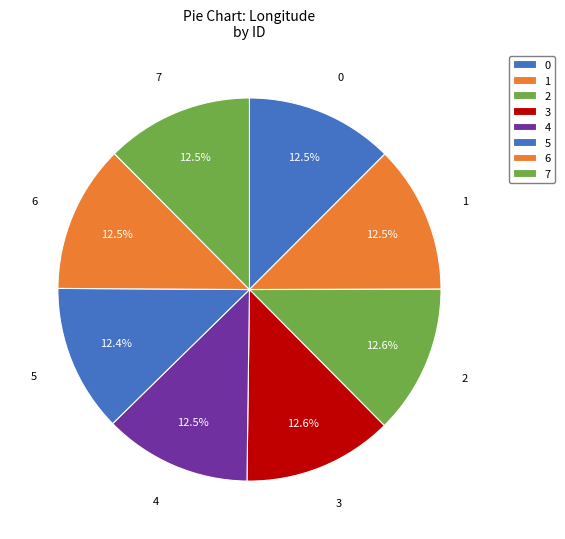

The 6 slice represents 22% of the pie. True or false?

False